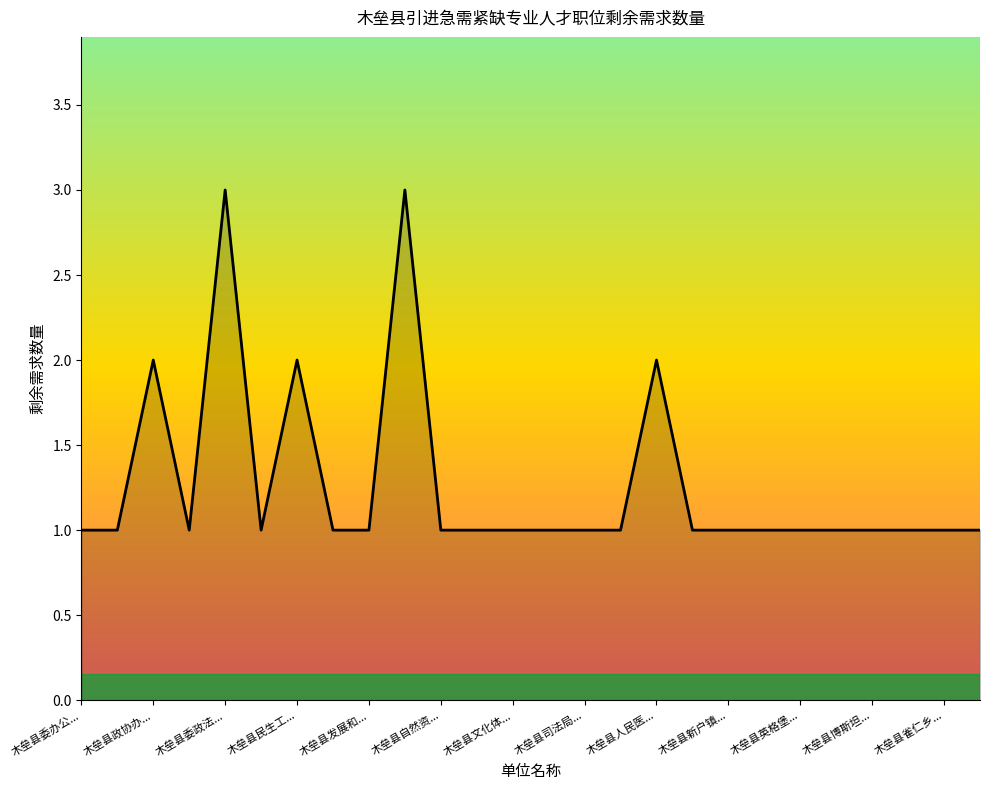

What is the maximum value shown in the chart?

3